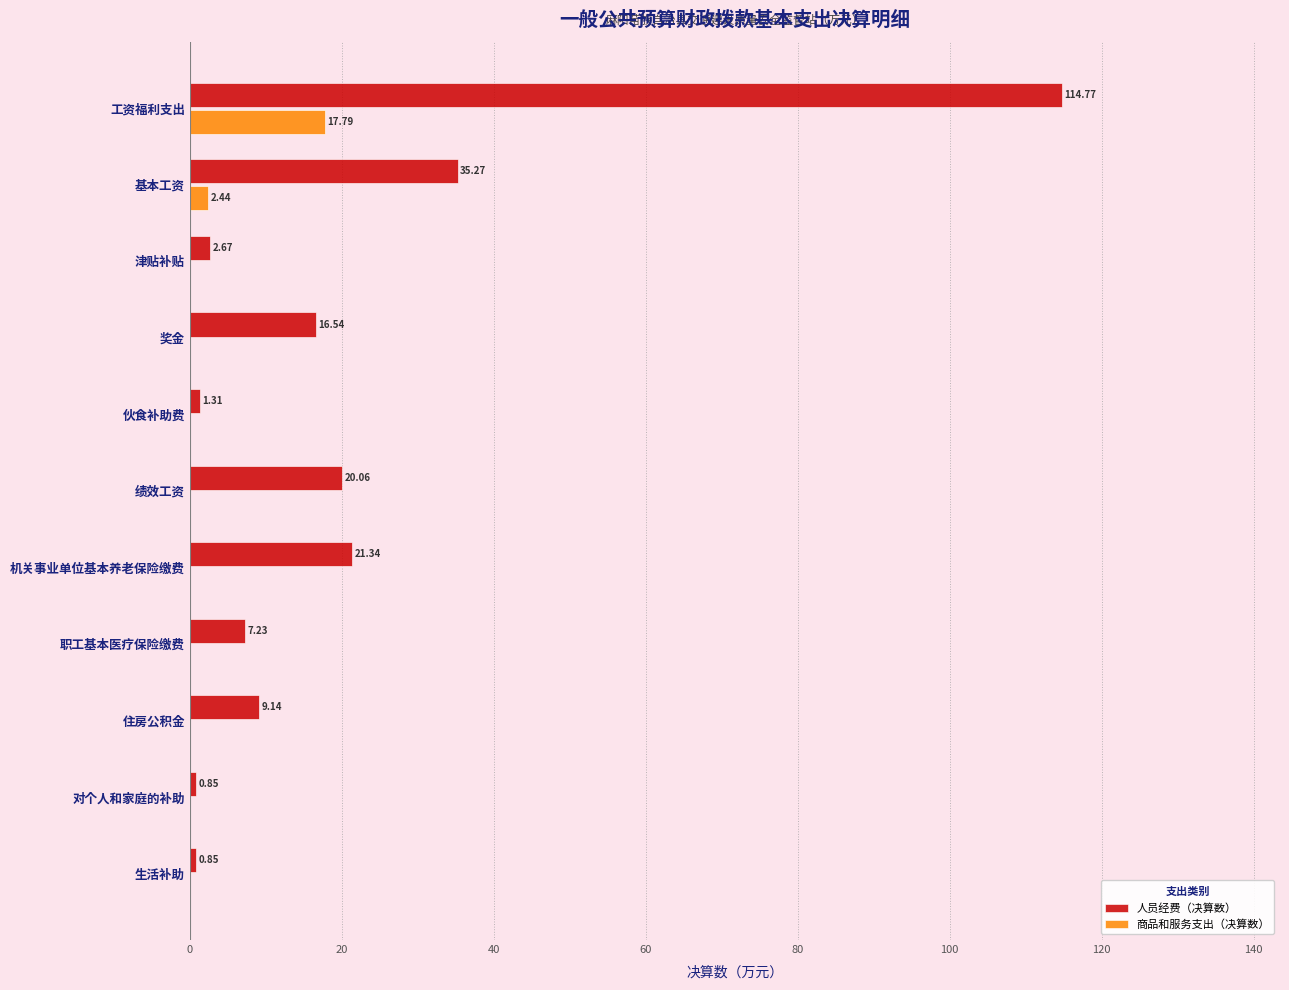

What is the maximum value shown in the chart?

114.8